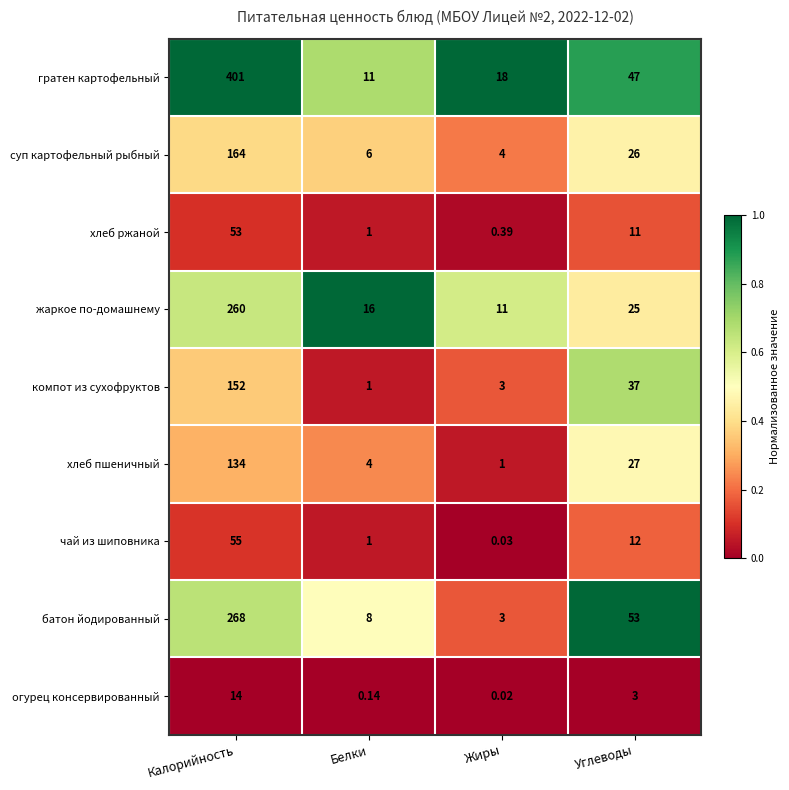

At which category is the sum across all series the highest?

Калорийность